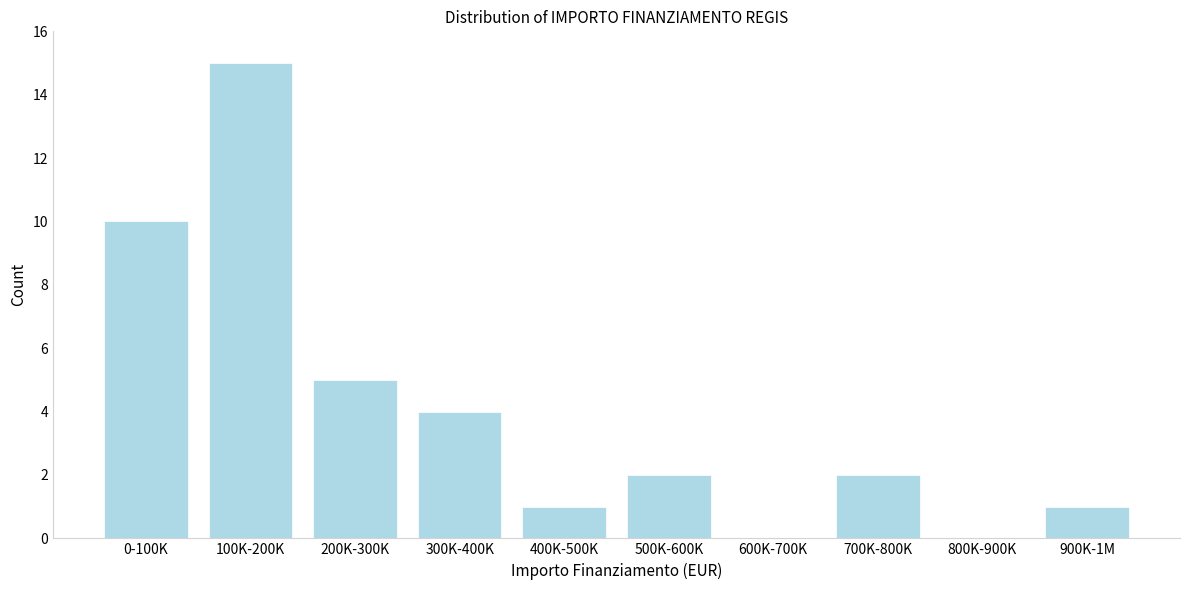

Reading left to right, extract all data points from this chart.

0-100K=10	100K-200K=15	200K-300K=5	300K-400K=4	400K-500K=1	500K-600K=2	600K-700K=0	700K-800K=2	800K-900K=0	900K-1M=1